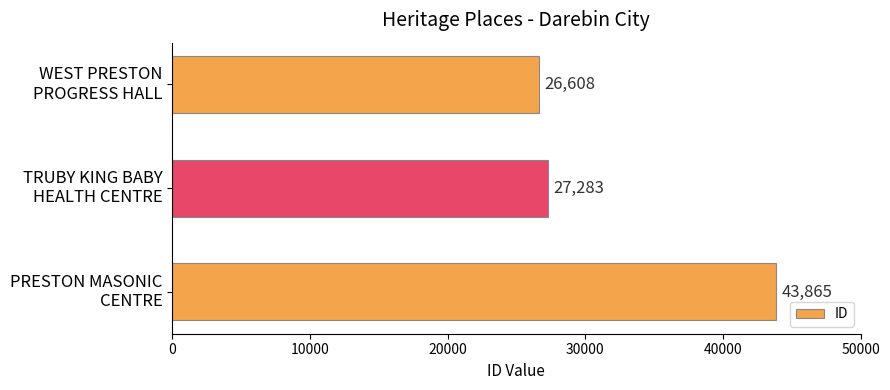

What is the sum of all values?

97756